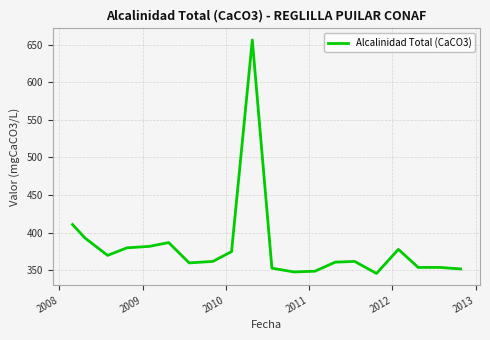

What is the maximum value shown in the chart?

656